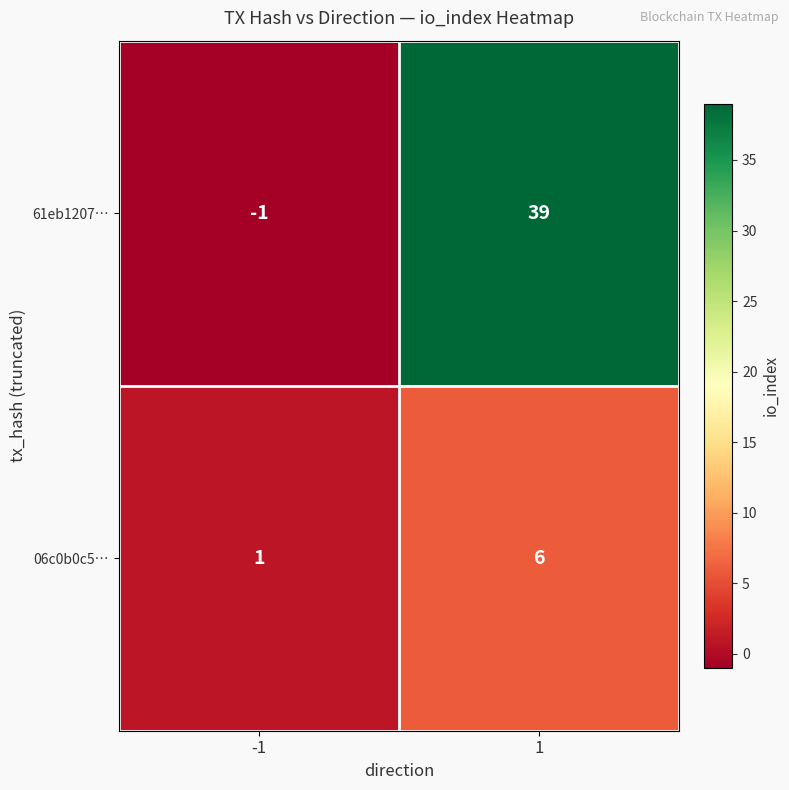

List the series in order of their overall mean, lowest first.

06c0b0c5…, 61eb1207…